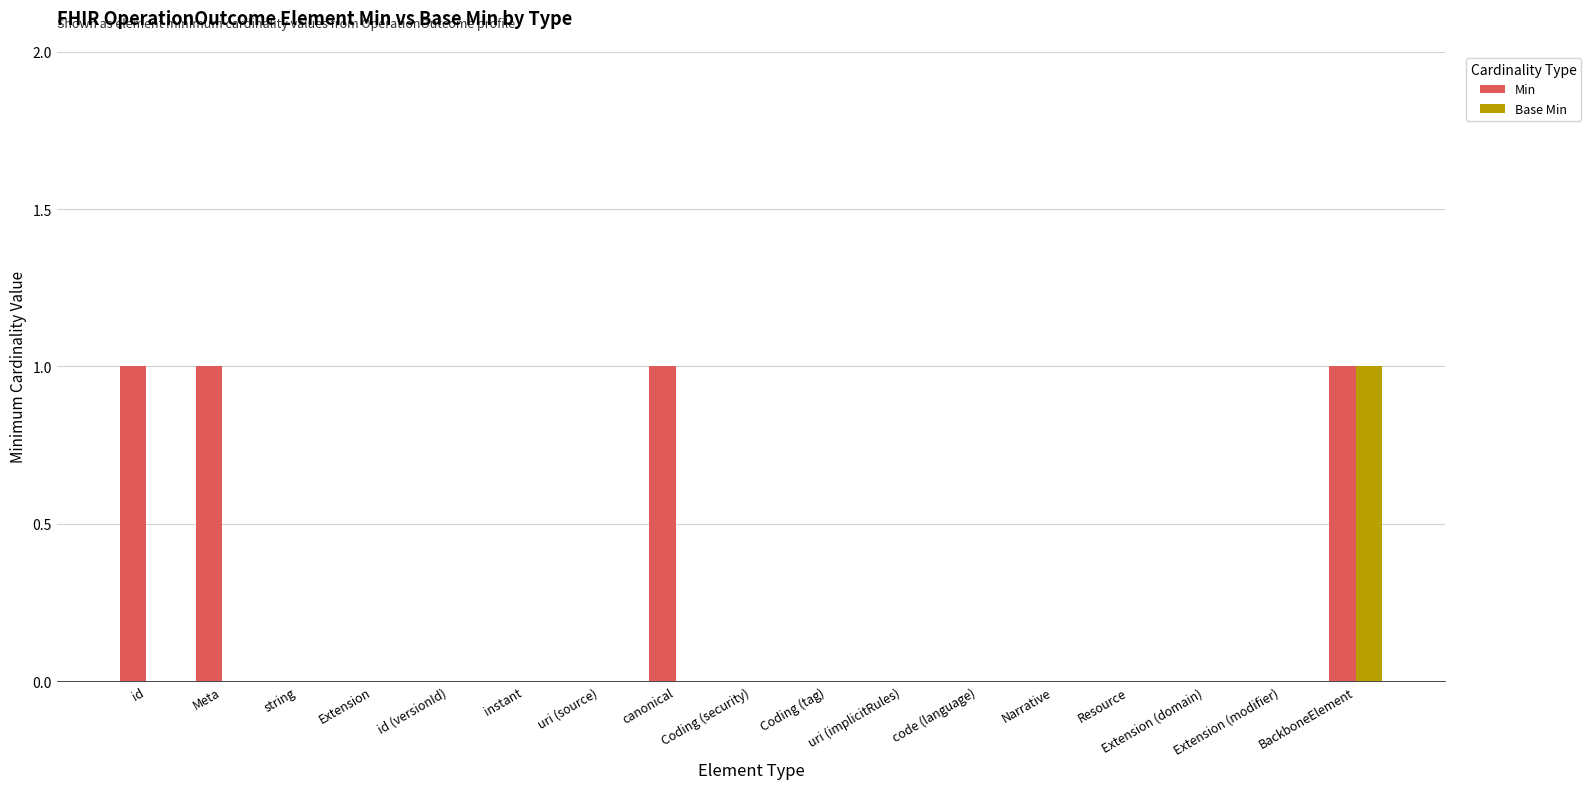

At which category is the sum across all series the highest?

BackboneElement